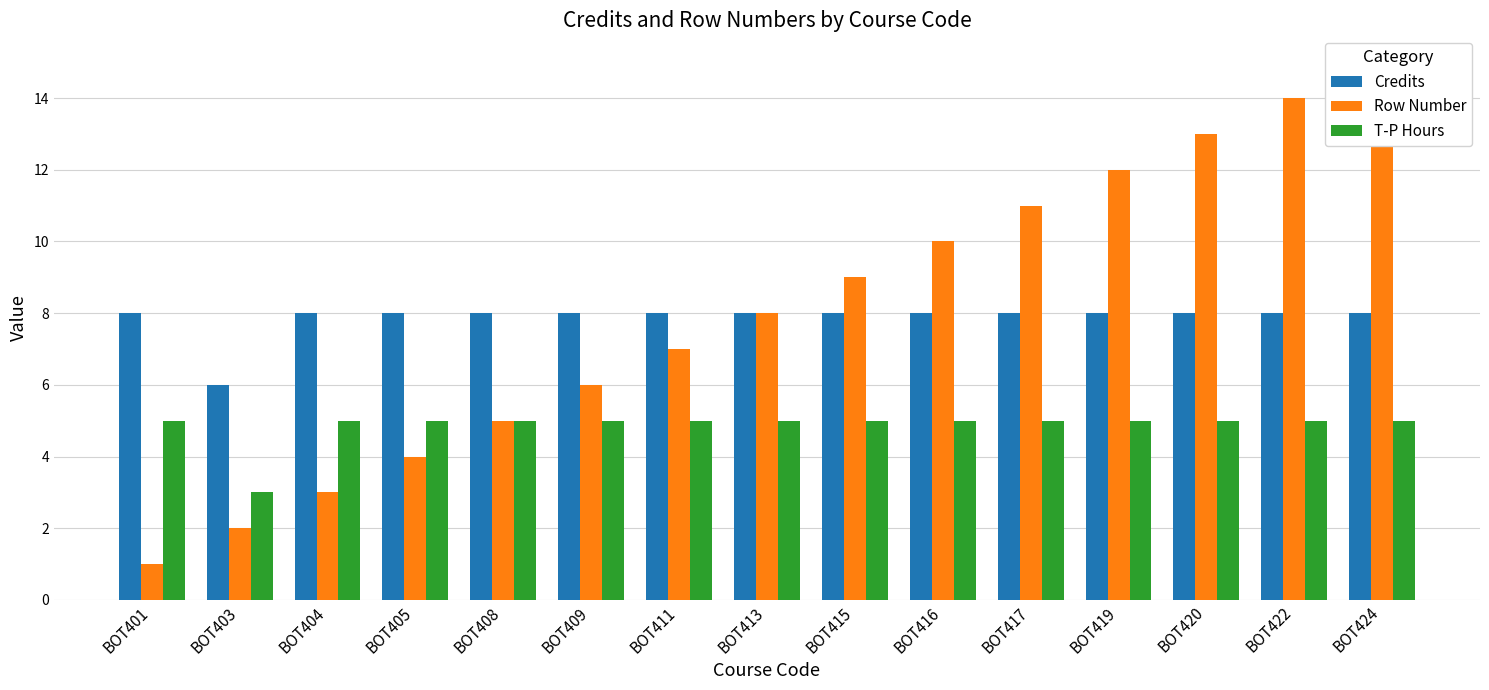

What is the minimum value for Credits?

6